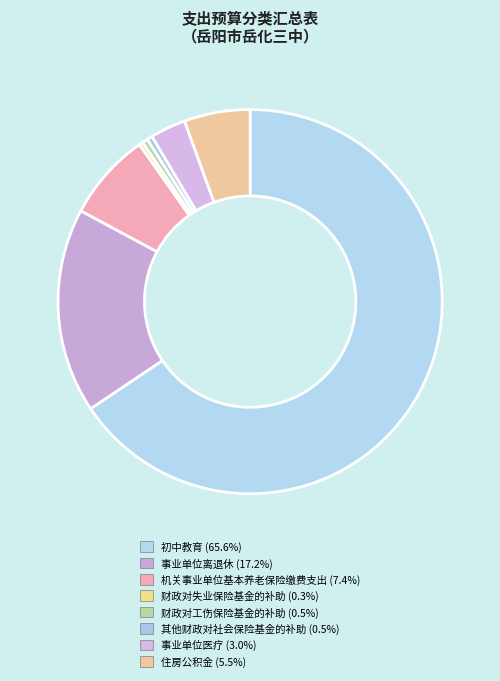

To the nearest percent, what is the difference between the largest and smallest slice percentages?

65%